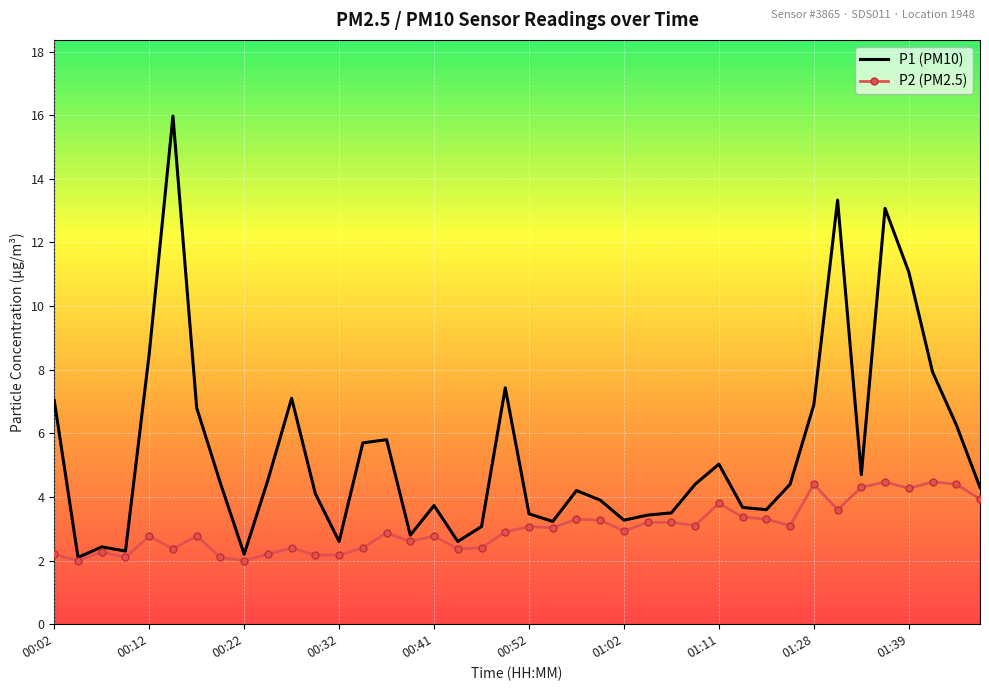

List the series in order of their peak value, highest first.

P1 (PM10), P2 (PM2.5)